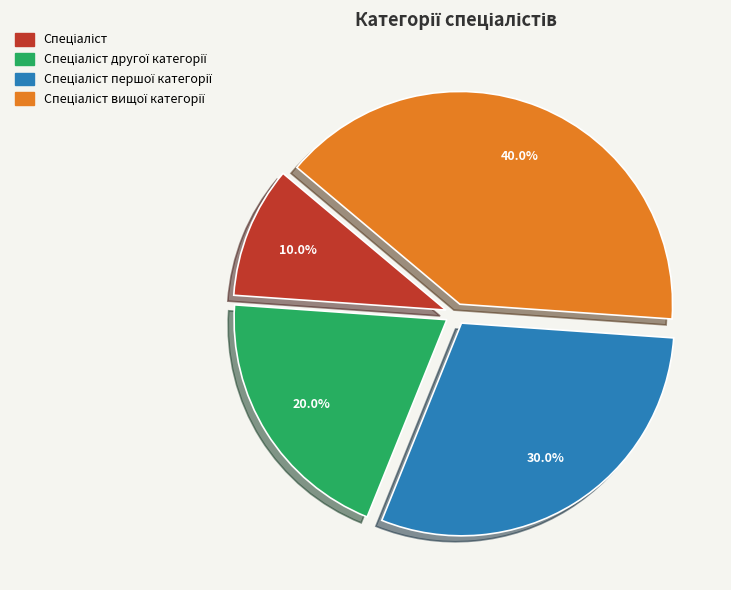

Is there a majority slice in this chart?

No